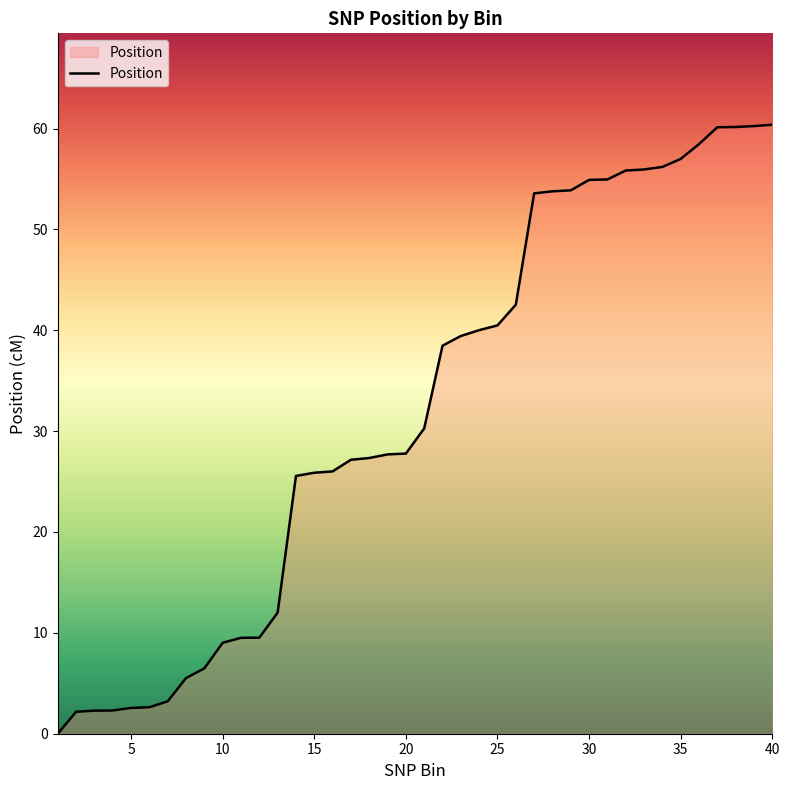

What is the greatest value displayed?

60.4